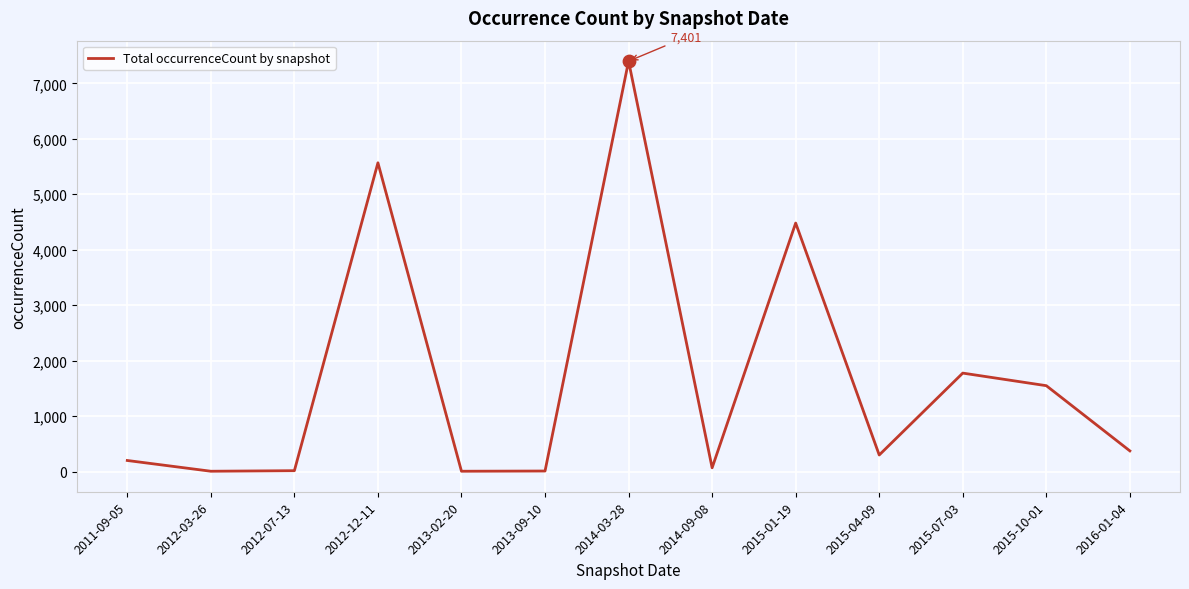

Between 2015-04-09 and 2013-02-20, which is larger?

2015-04-09